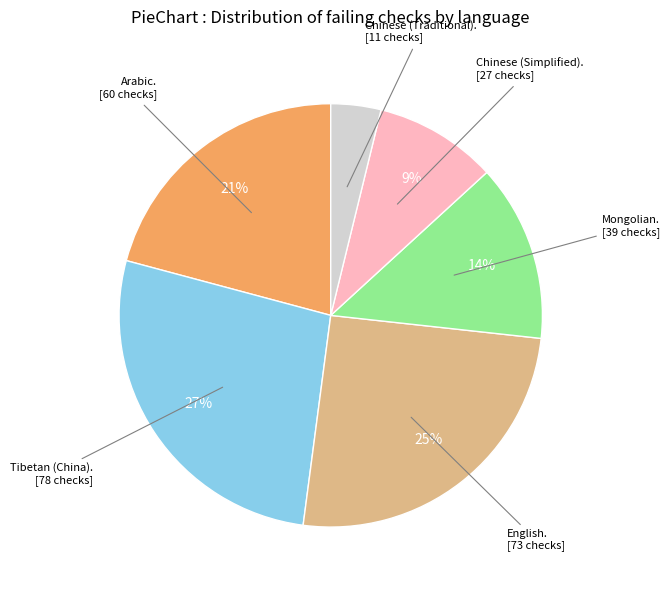

Is there a majority slice in this chart?

No